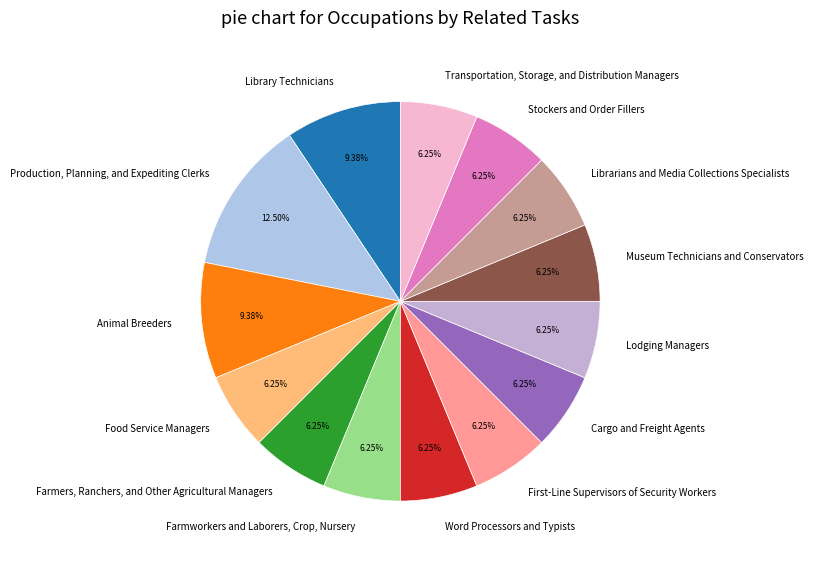

Is the sum of Lodging Managers and Animal Breeders greater than half?

No